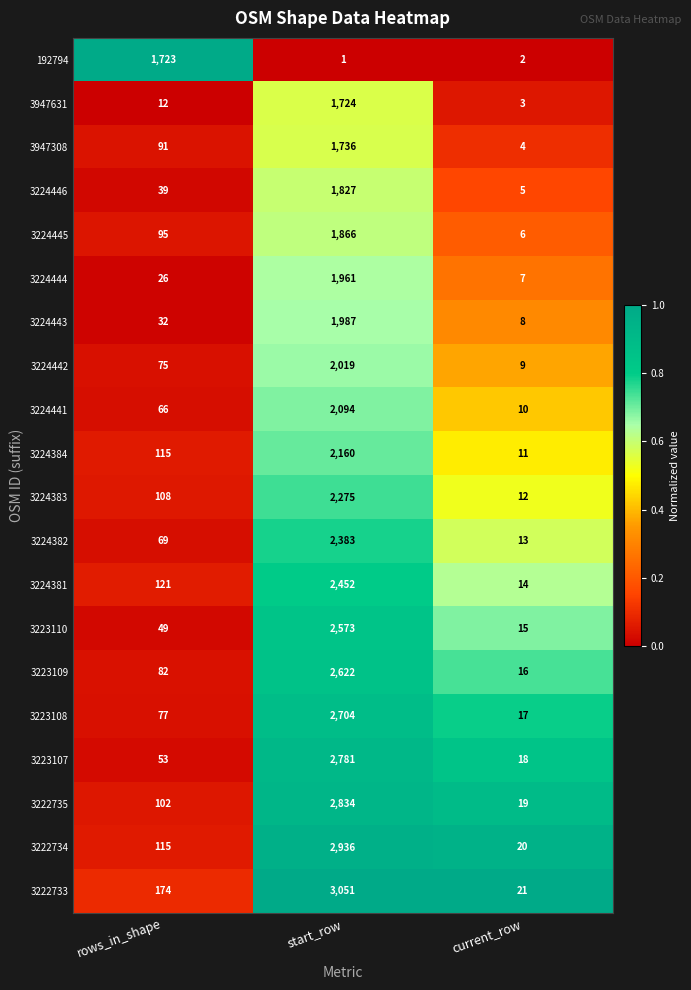

Which series has the largest total across all categories?

3222733